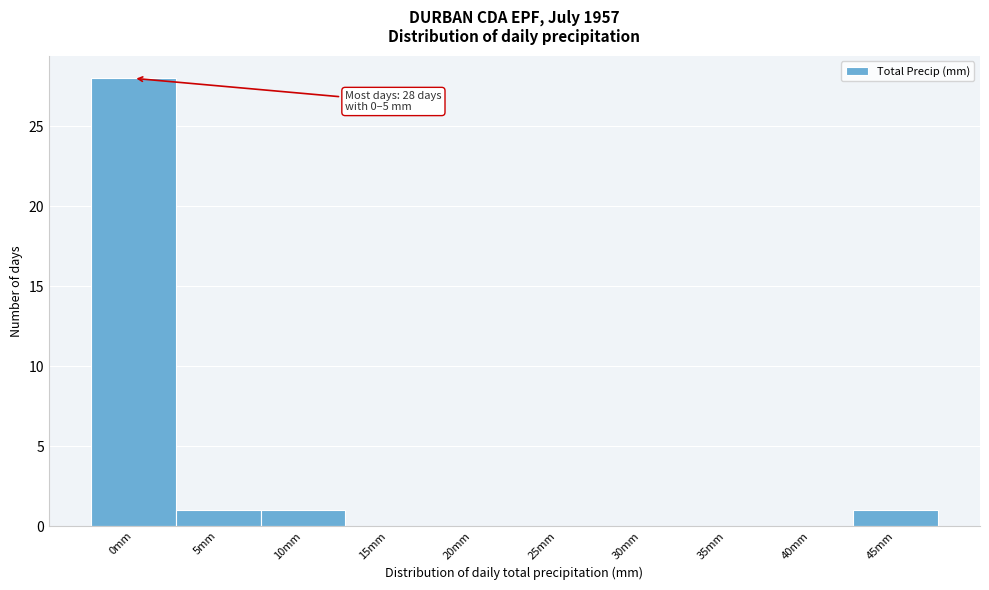

Reading left to right, what are all the values shown in this chart?

0mm=28	5mm=1	10mm=1	15mm=0	20mm=0	25mm=0	30mm=0	35mm=0	40mm=0	45mm=1